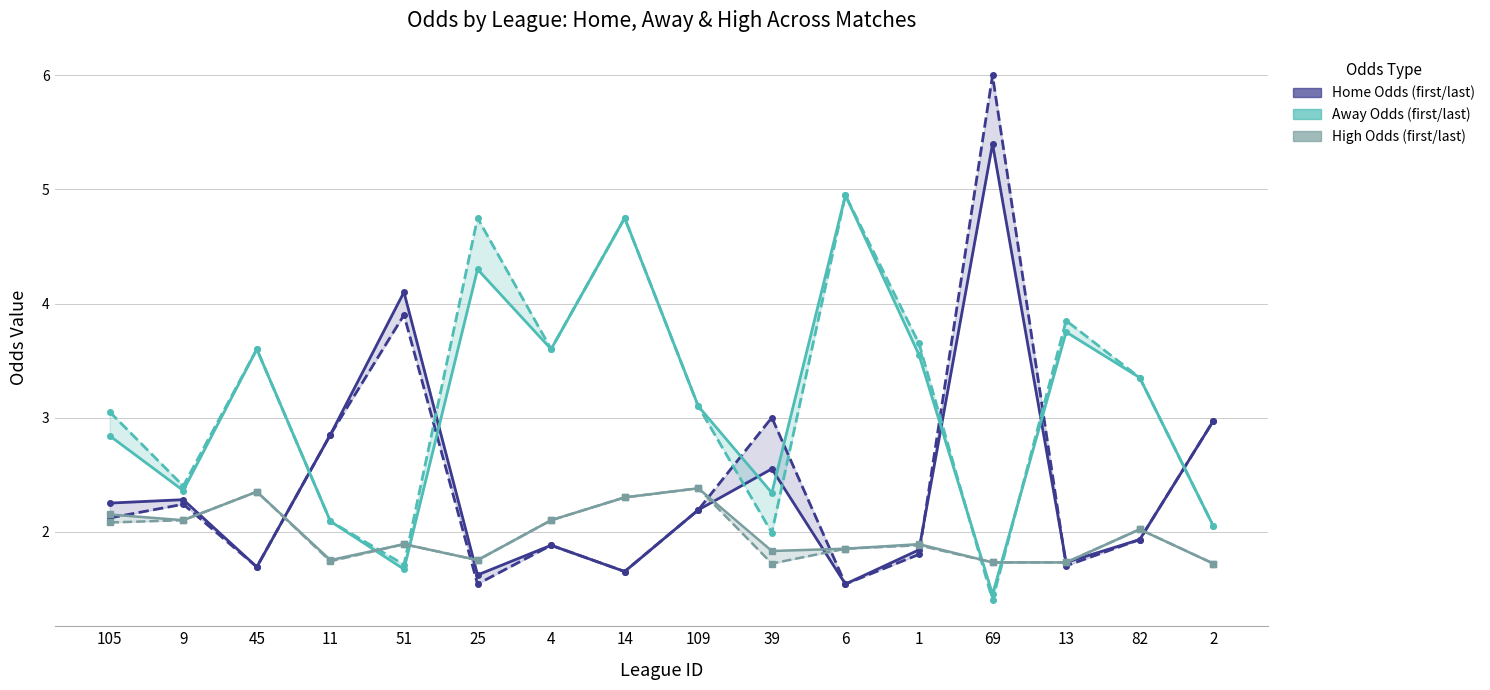

The value of first_away at 14 is 6.8. True or false?

False